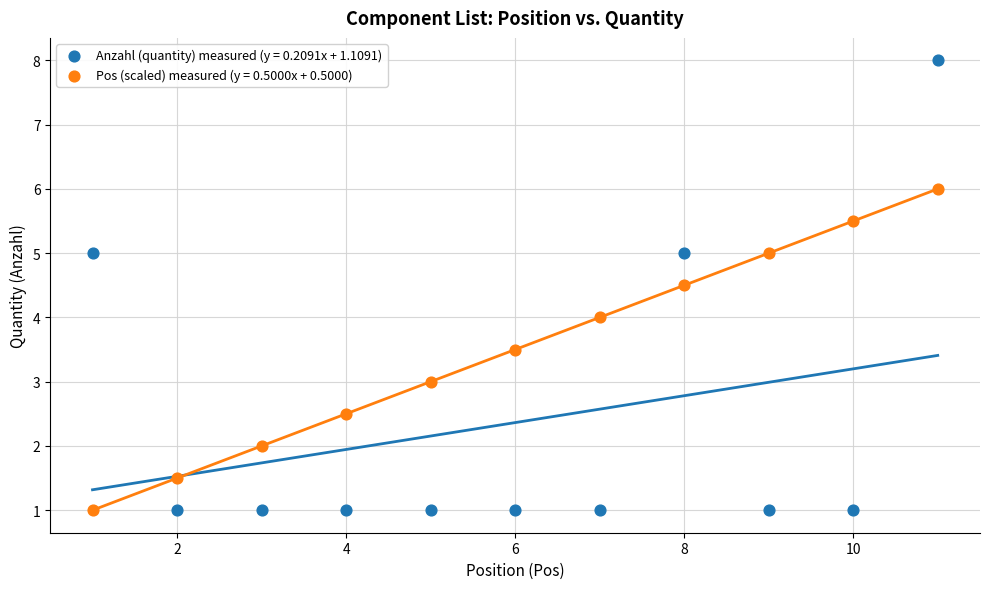

Which series contains the highest Y value?

Anzahl (quantity) measured (y = 0.2091x + 1.1091)